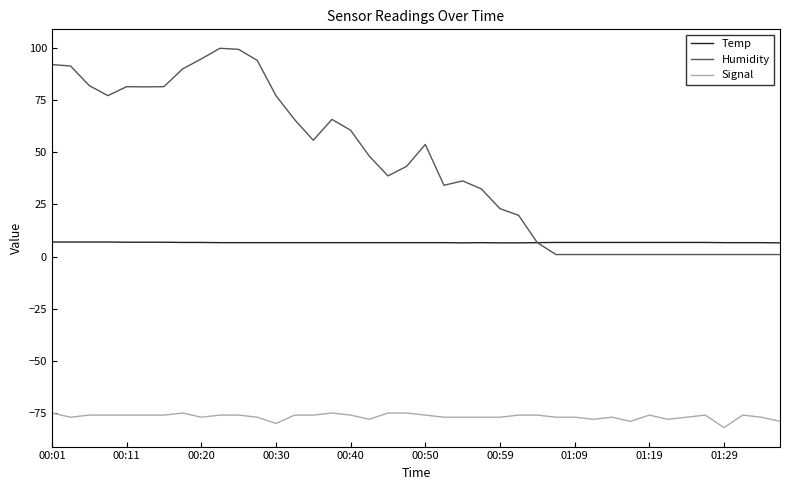

Does the chart display data point markers on the line(s)?

No